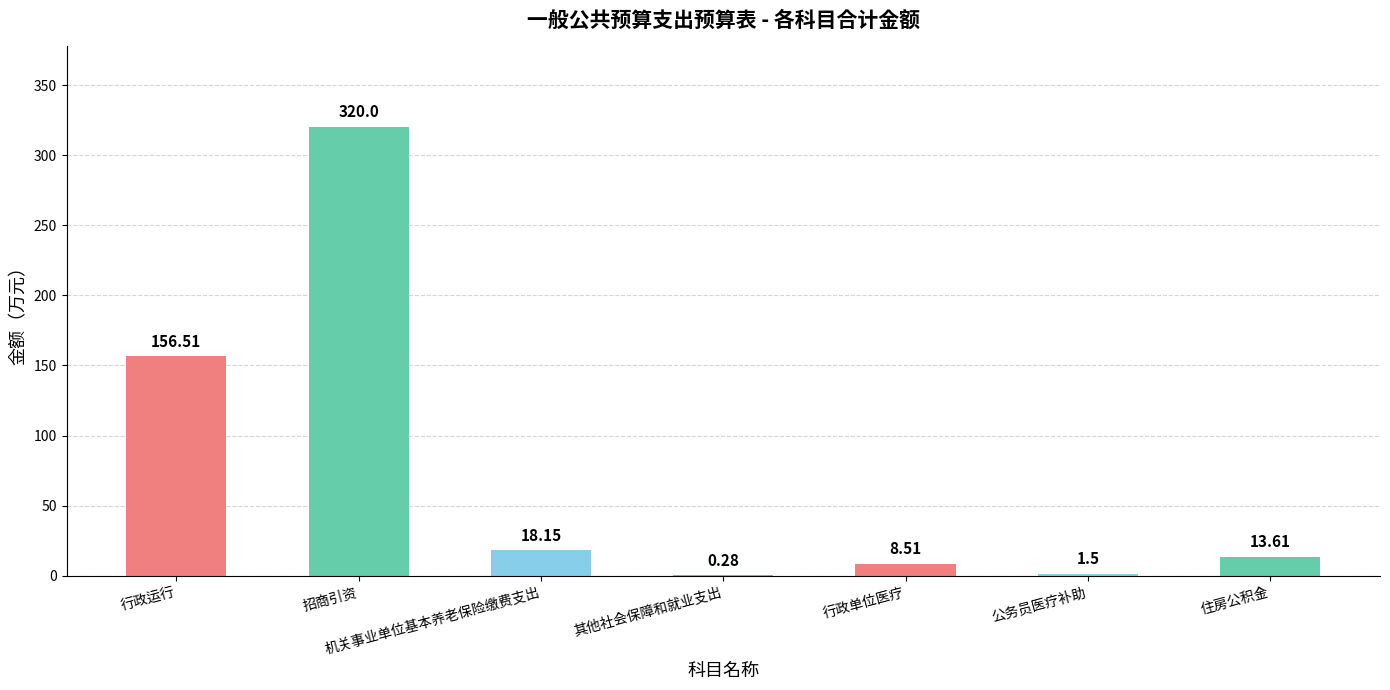

How many data points are above 13?

4